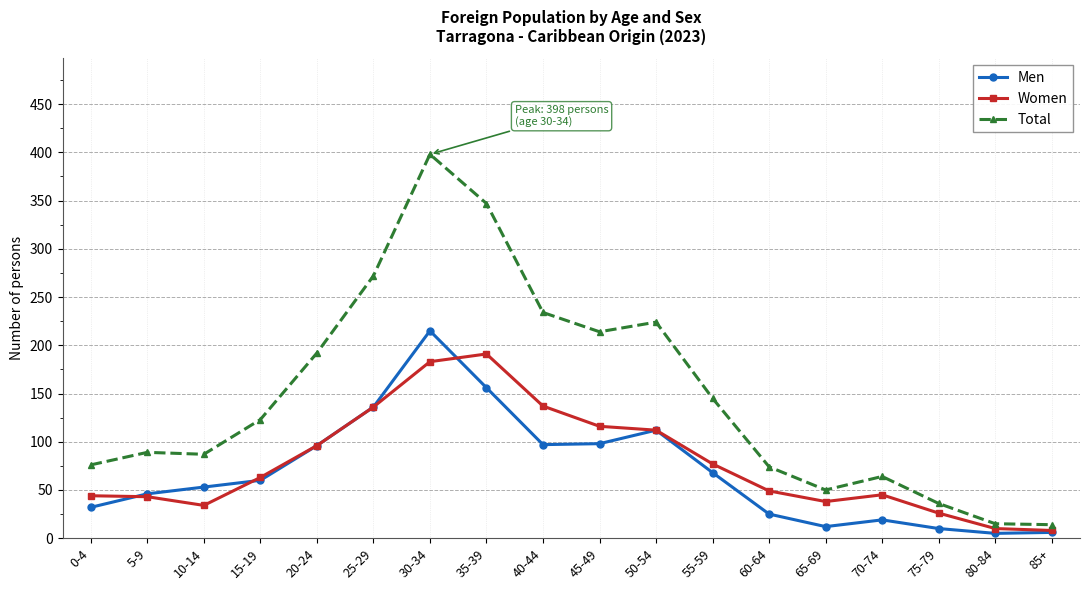

True or false: Men and Women intersect in this chart.

True